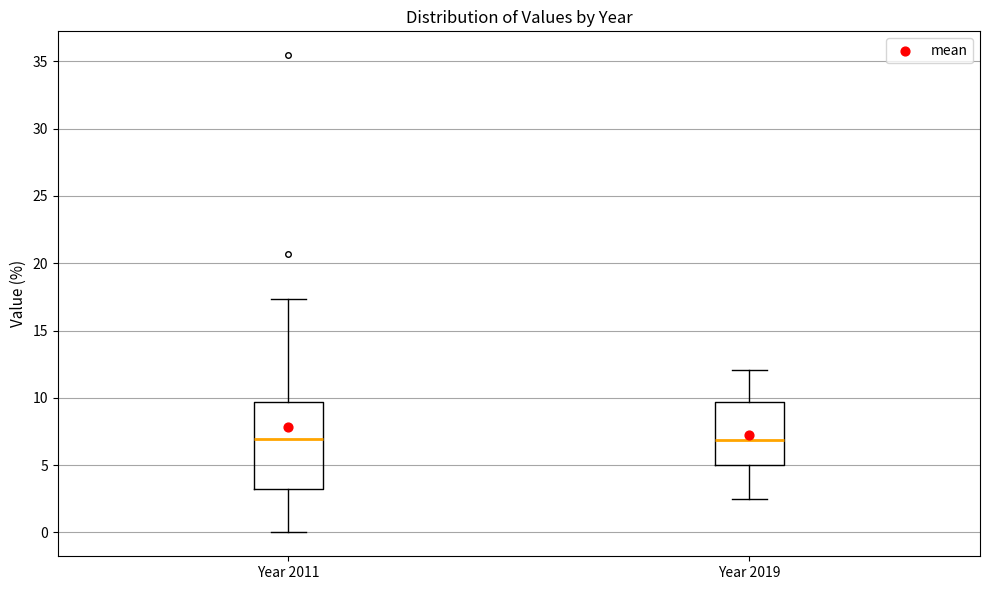

Where is the upper edge of the box for Year 2019 on the y-axis? The values are not printed on the chart, so give them approximately, as read against the axis.

9.5